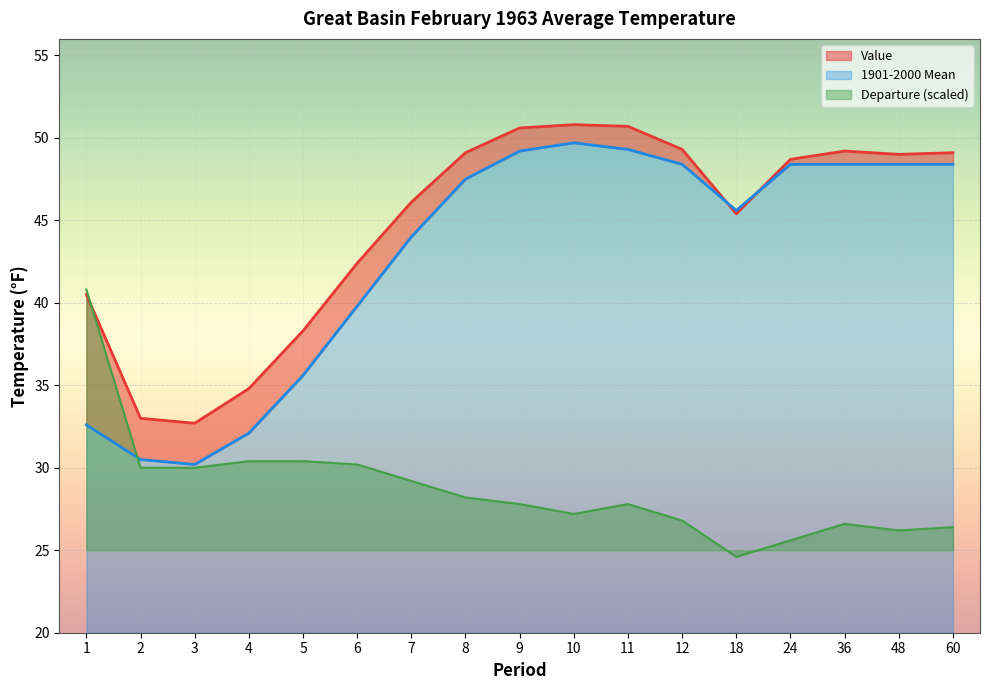

The 1901-2000 Mean series shows 30.2 at 3. True or false?

True